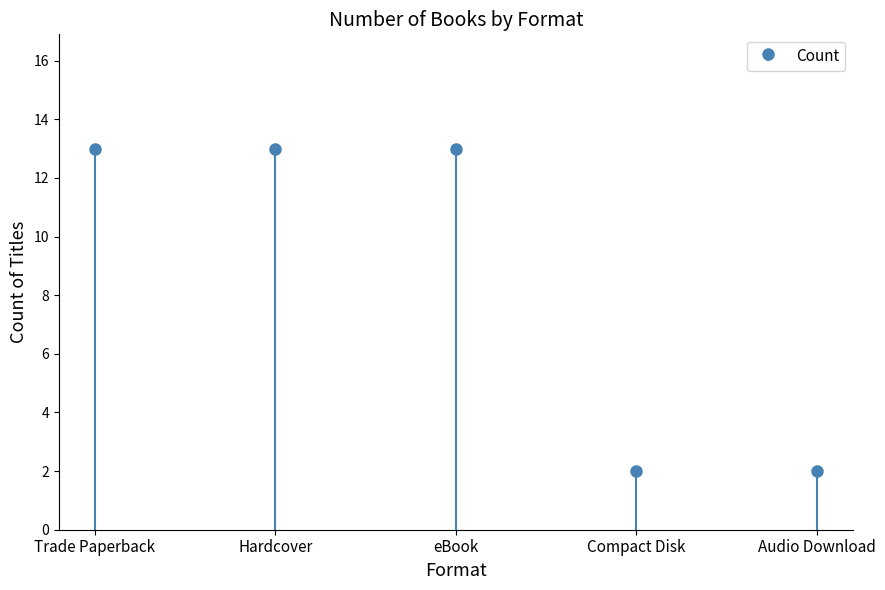

Reading right to left, extract all data points from this chart.

Audio Download=2	Compact Disk=2	eBook=13	Hardcover=13	Trade Paperback=13